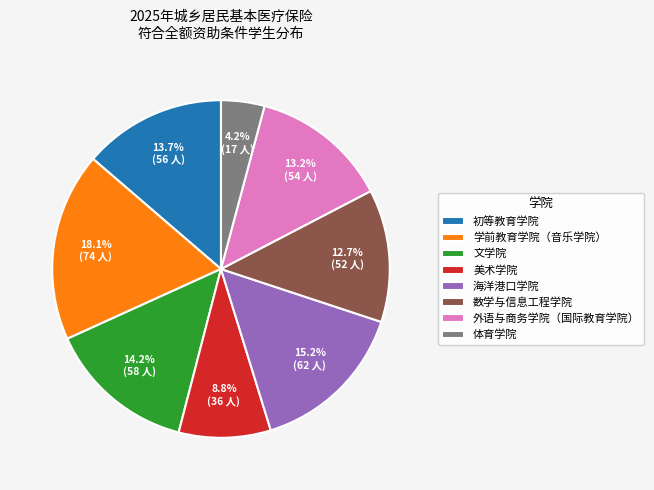

Approximately how many times larger is the value at 数学与信息工程学院 compared to 美术学院?

1.4